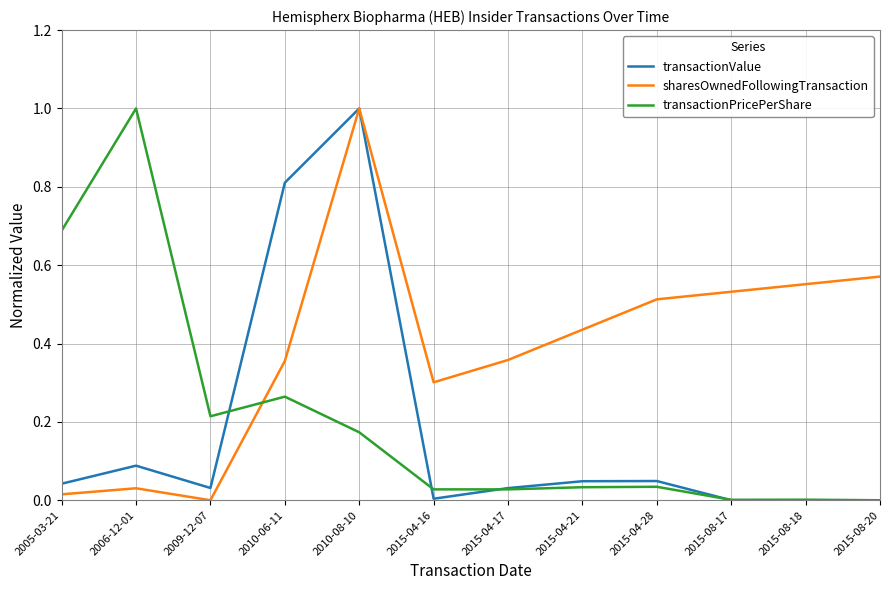

After their last crossing, which series has the higher values: transactionPricePerShare or sharesOwnedFollowingTransaction?

sharesOwnedFollowingTransaction